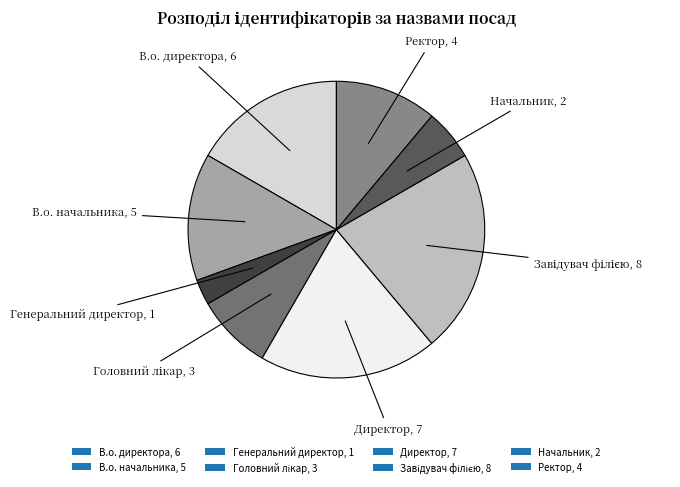

Is the sum of Директор, 7 and Генеральний директор, 1 greater than half?

No